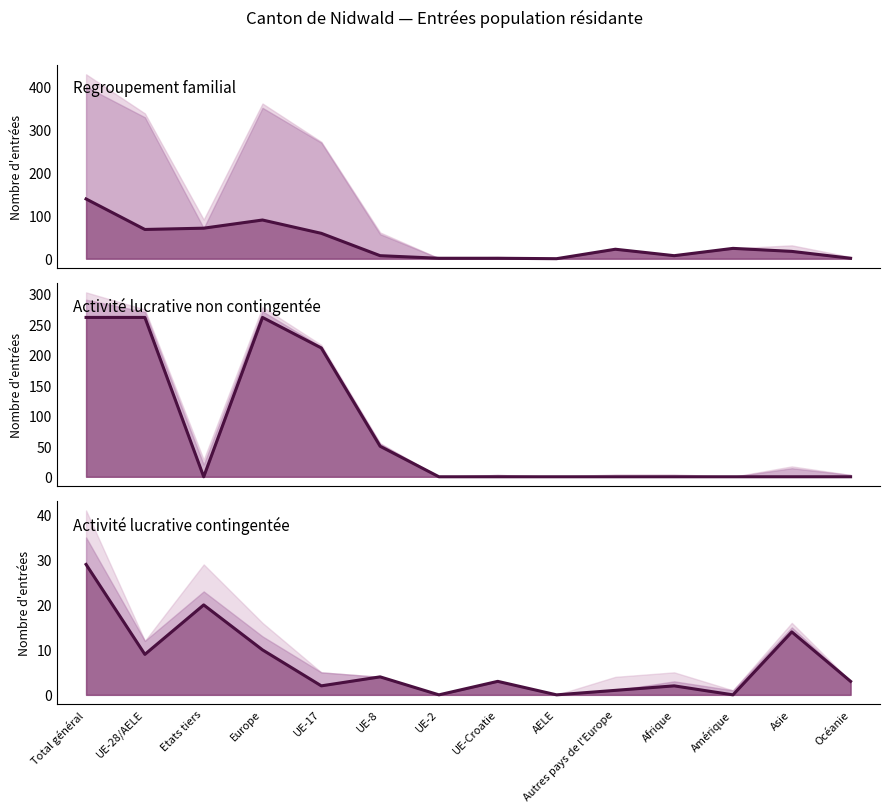

True or false: Activité lucrative non contingentée (line) has more than 0 points higher than both neighbors.

True